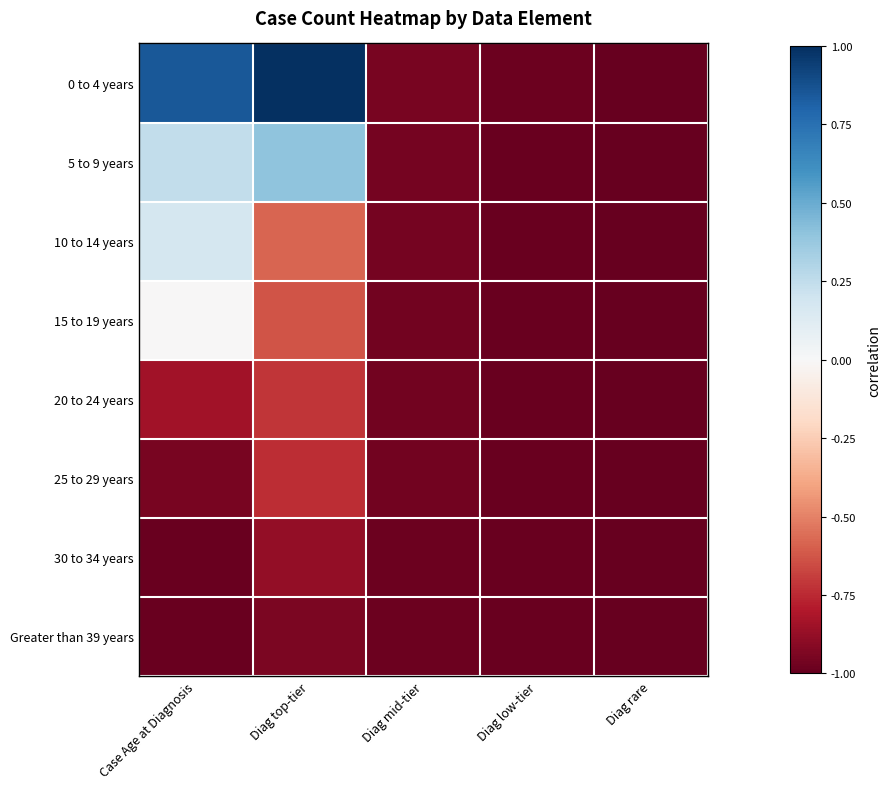

At which category is the sum across all series the highest?

Case Age at Diagnosis